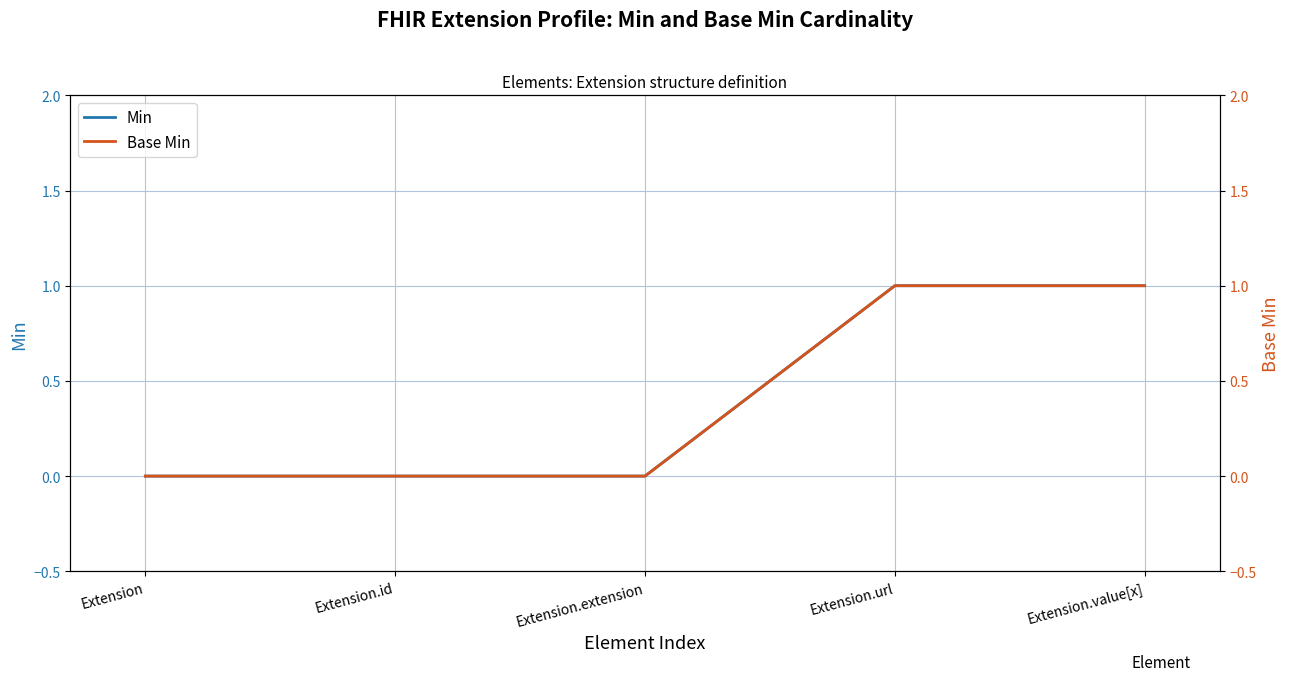

Between Extension and Extension.id, which series saw the biggest shift?

Min